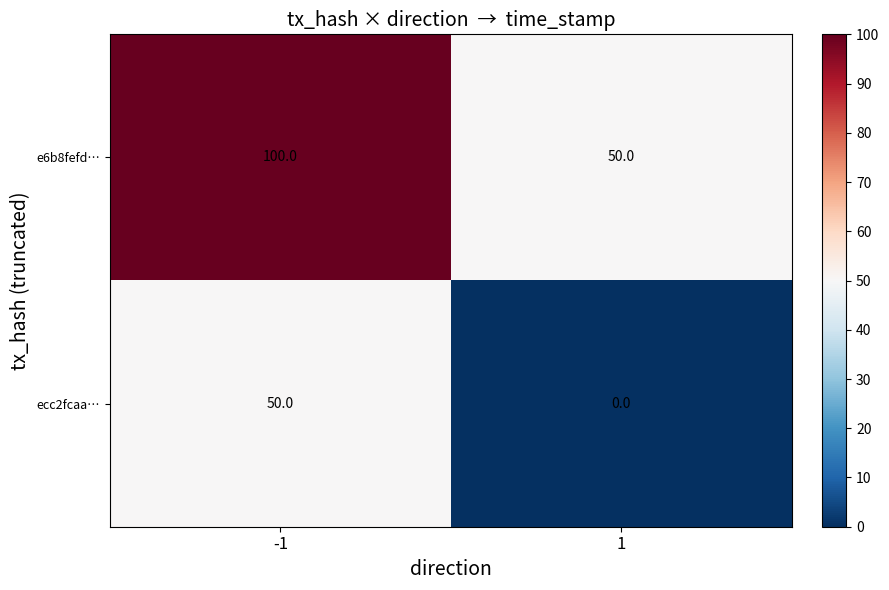

What is the total value across all series at -1?

150